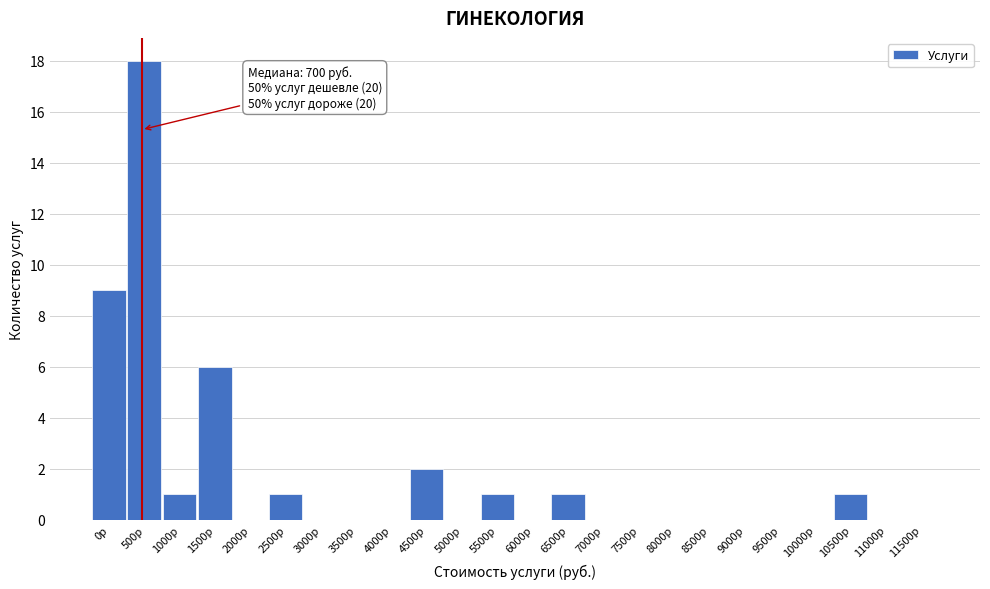

Reading left to right, what are all the values shown in this chart?

0р=9	500р=18	1000р=1	1500р=6	2000р=0	2500р=1	3000р=0	3500р=0	4000р=0	4500р=2	5000р=0	5500р=1	6000р=0	6500р=1	7000р=0	7500р=0	8000р=0	8500р=0	9000р=0	9500р=0	10000р=0	10500р=1	11000р=0	11500р=0